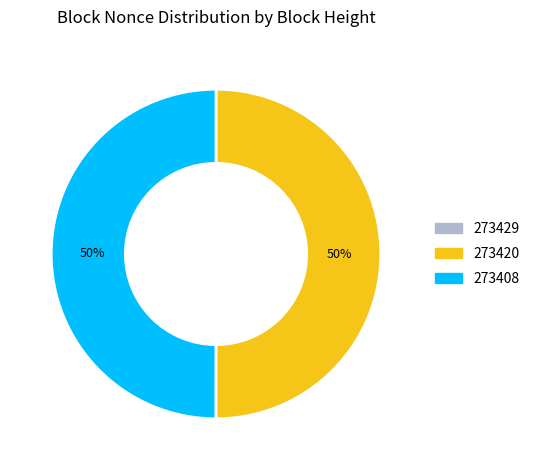

To the nearest percent, what is the difference between the largest and smallest slice percentages?

50%